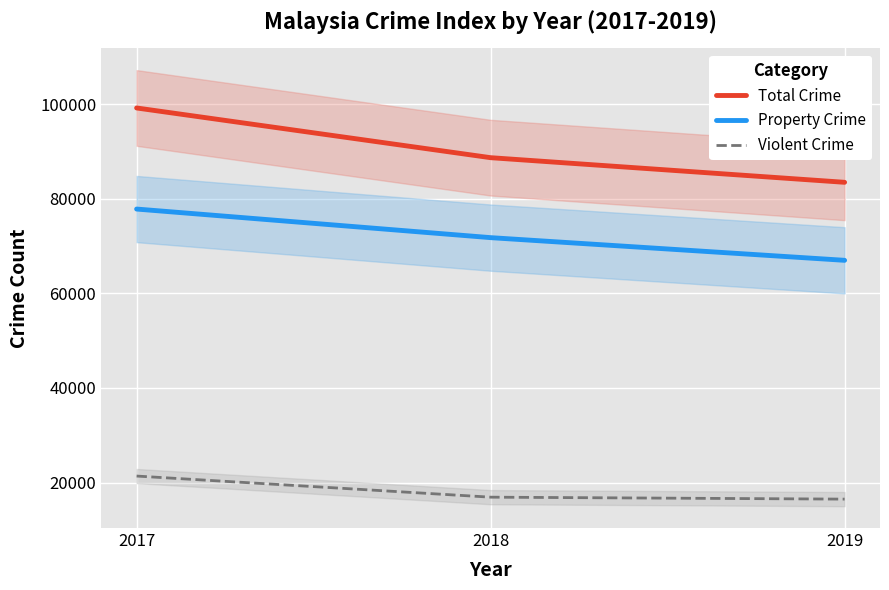

Reading left to right, what are all the values shown in this chart?

Total Crime: 99169	88662	83456
Property Crime: 77803	71760	66967
Violent Crime: 21366	16902	16489